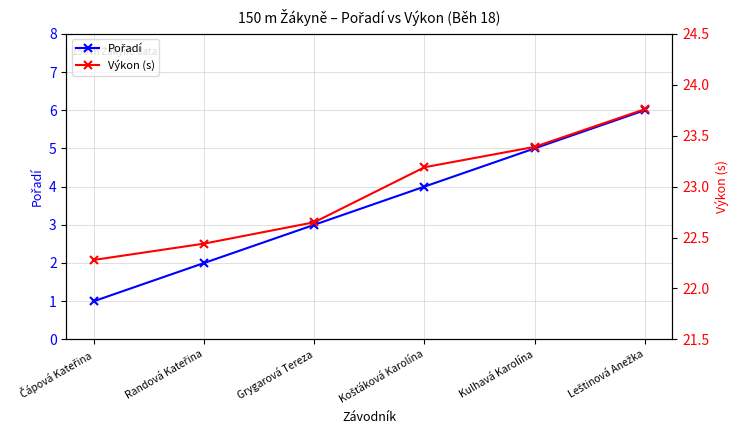

What is the approximate value of Výkon (s) at Randová Kateřina?

22.4